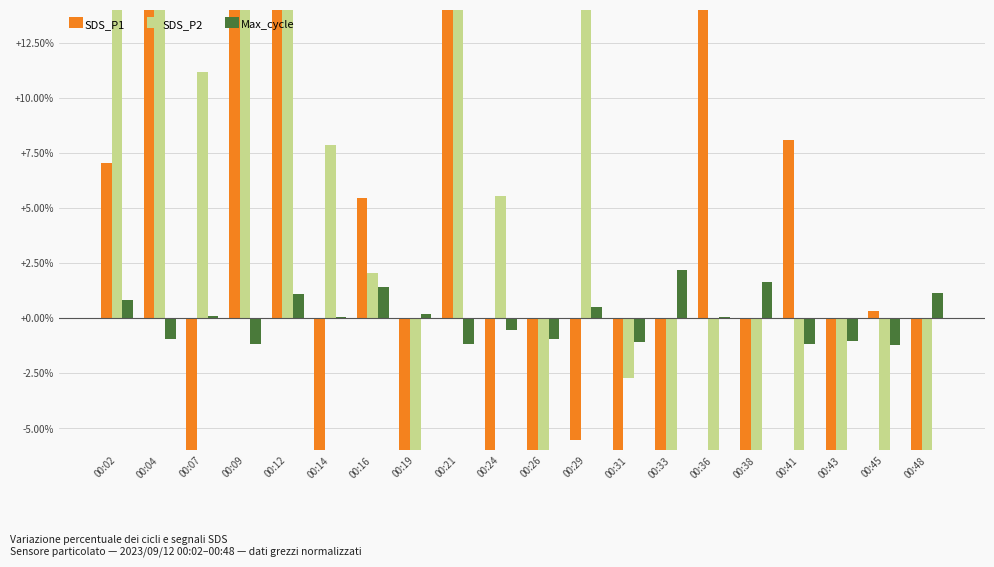

At 00:02, list the series in order from largest to smallest.

SDS_P2, SDS_P1, Max_cycle